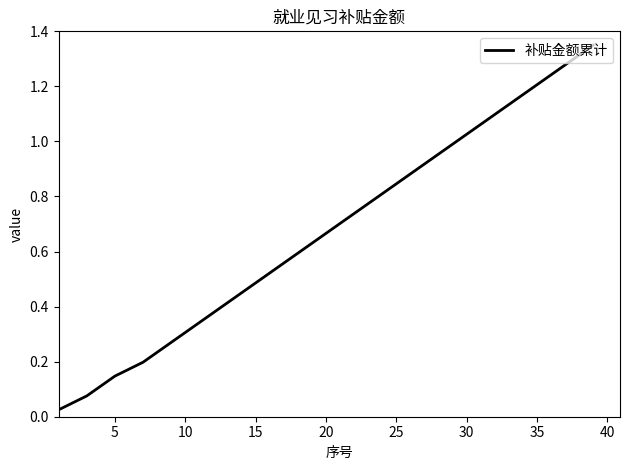

Does the chart display data point markers on the line(s)?

No